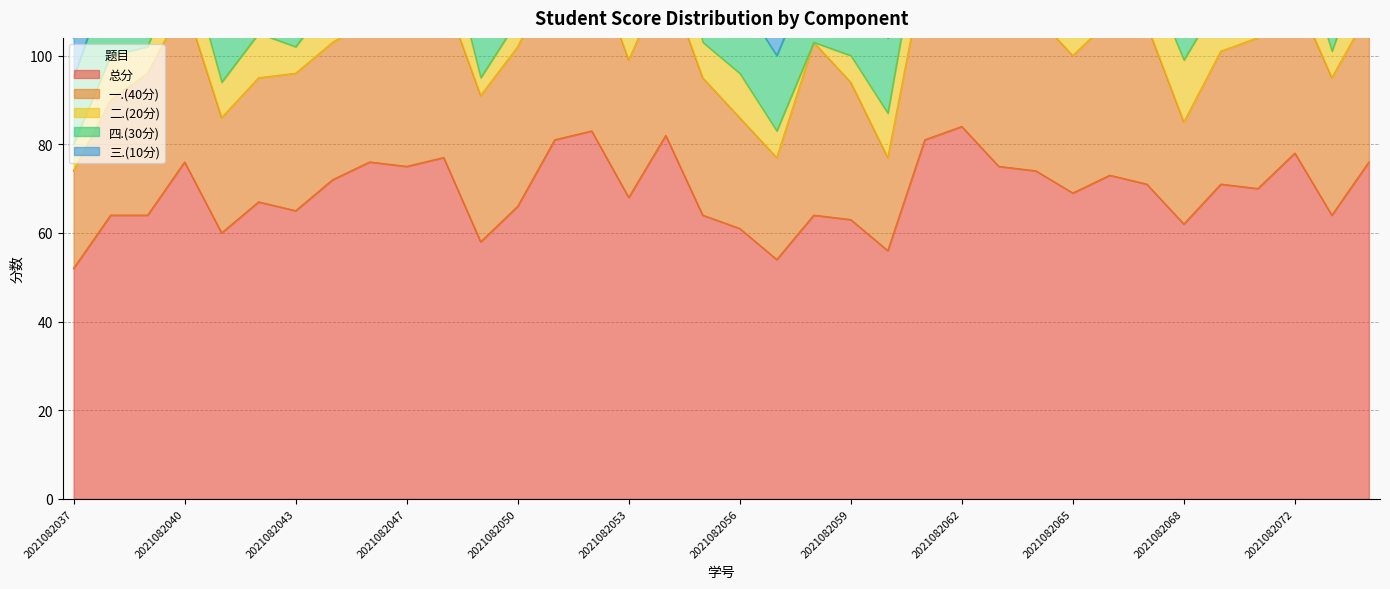

True or false: 一.(40分) has more than 2 interior local peaks.

True